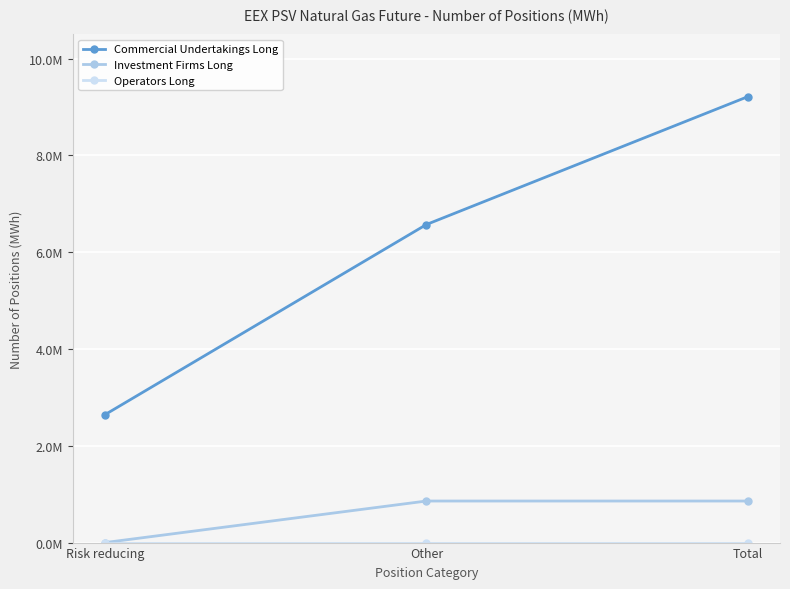

How many lines are shown in the chart?

3